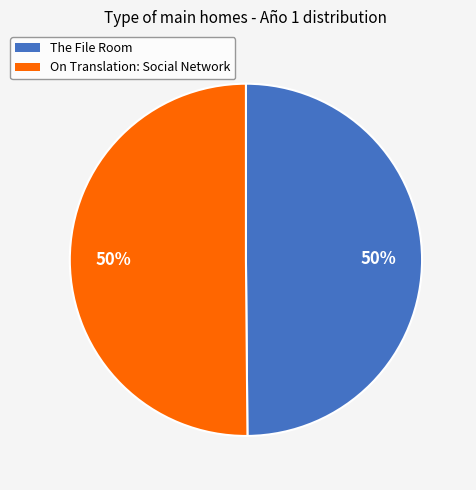

How many slices are in this pie chart?

2